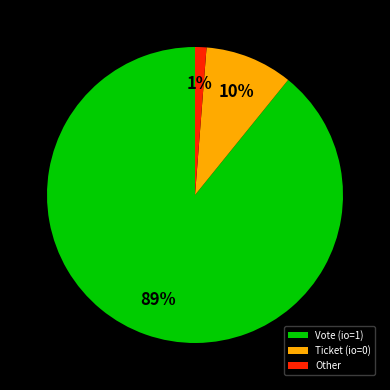

Which slice is the largest?

Vote (io=1)